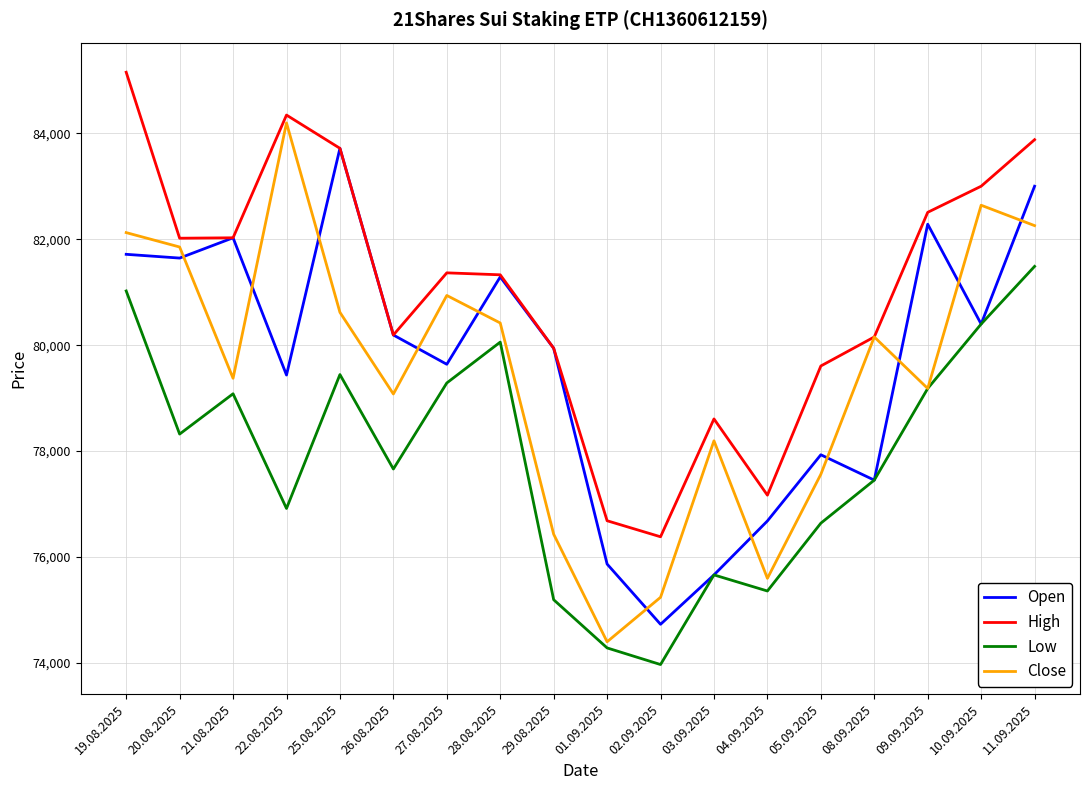

What position from the left is 05.09.2025?

14